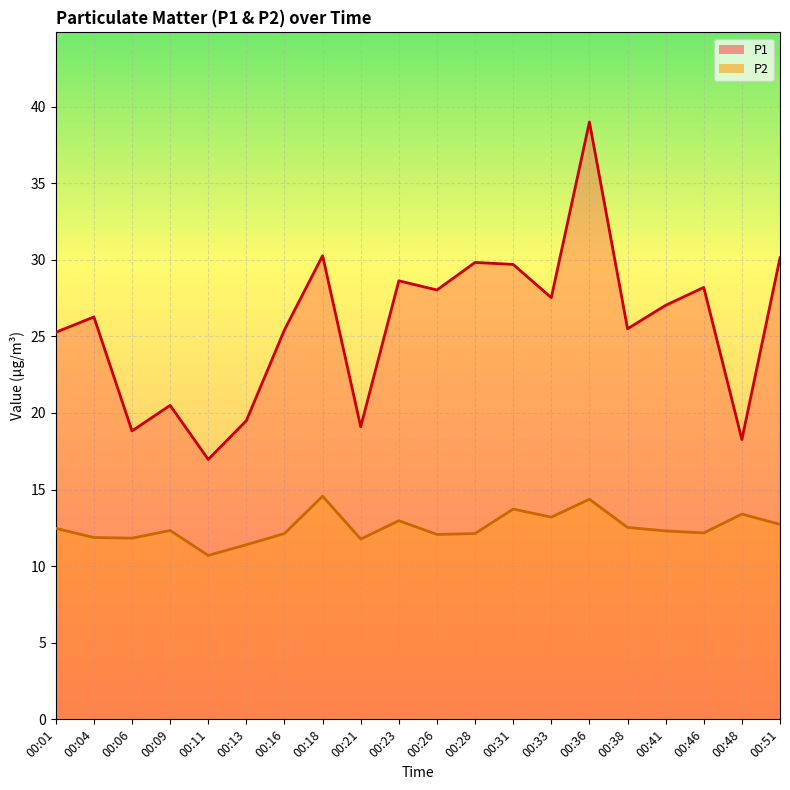

How many interior local valleys does the P2 series have?

6